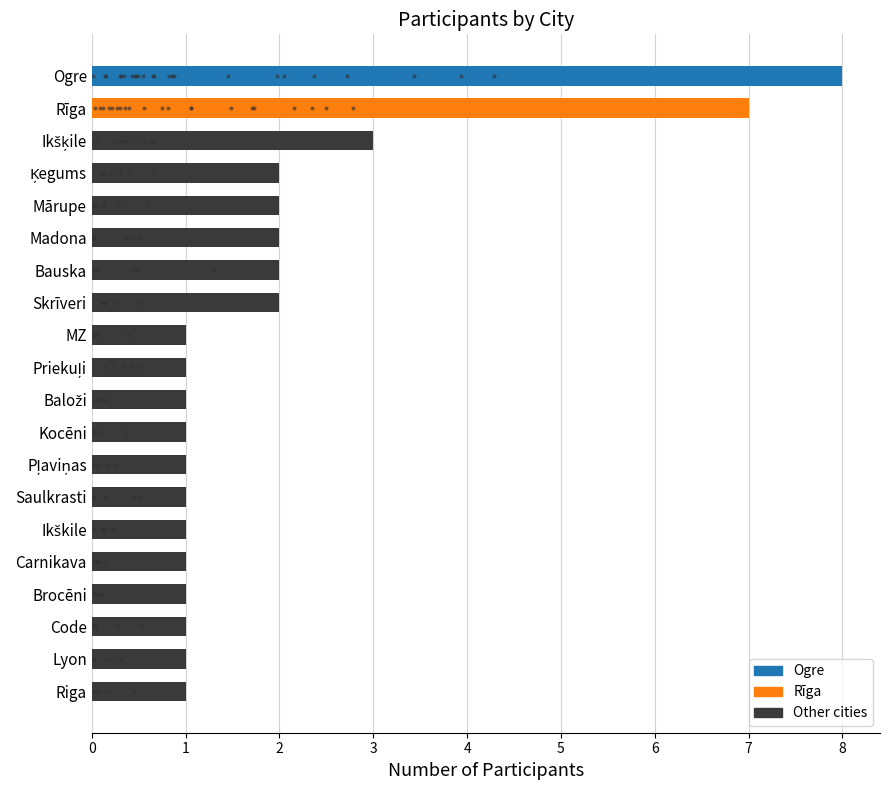

Which has a higher value, Madona or MZ?

Madona